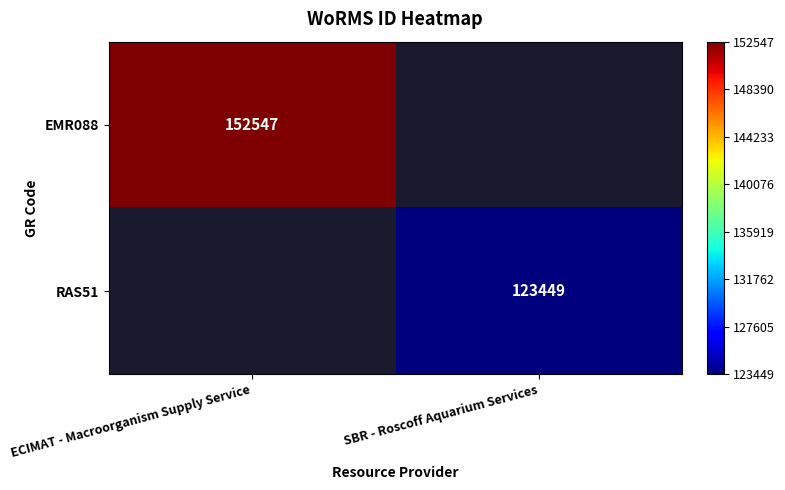

How many categories are shown in the chart?

2